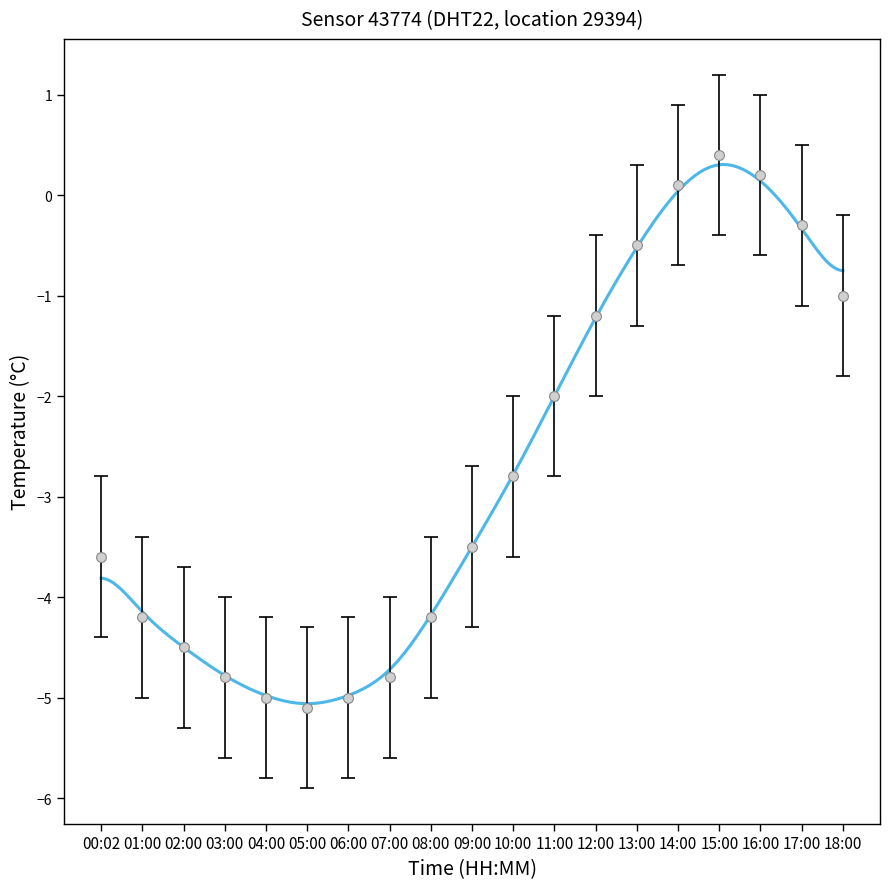

What is the total value across all series at 00:02?

-10.8